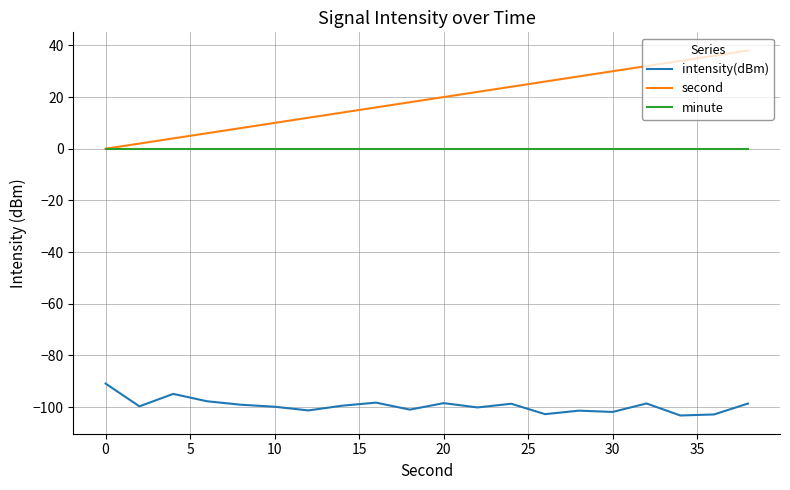

True or false: intensity(dBm) and second intersect in this chart.

False